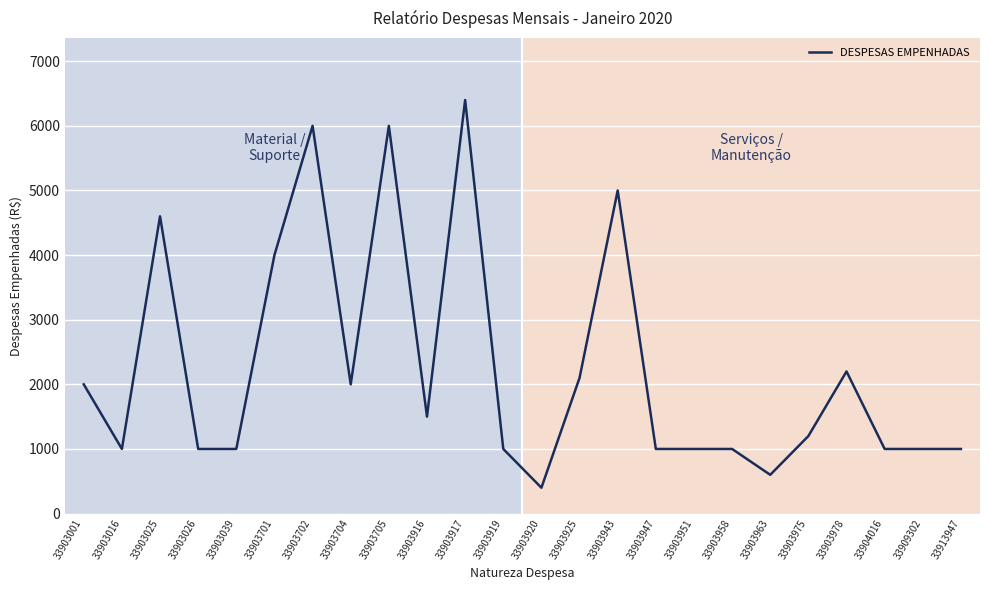

What is the change in value from 33903039 to 33903978?

+1200